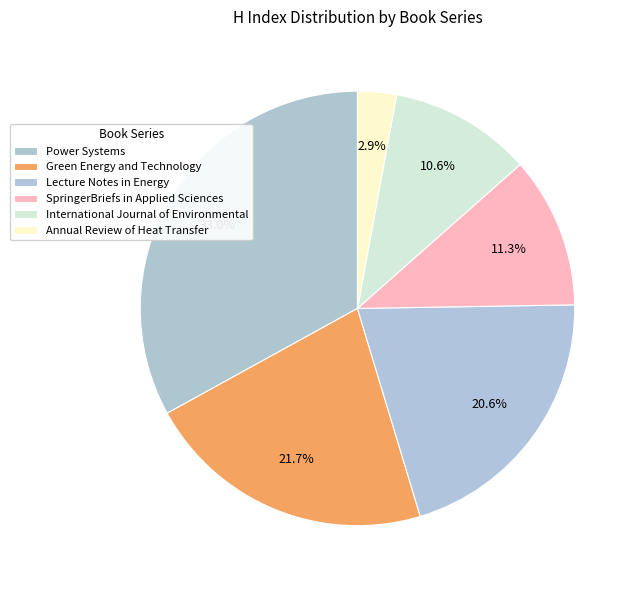

Which has a higher value, International Journal of Environmental or Annual Review of Heat Transfer?

International Journal of Environmental